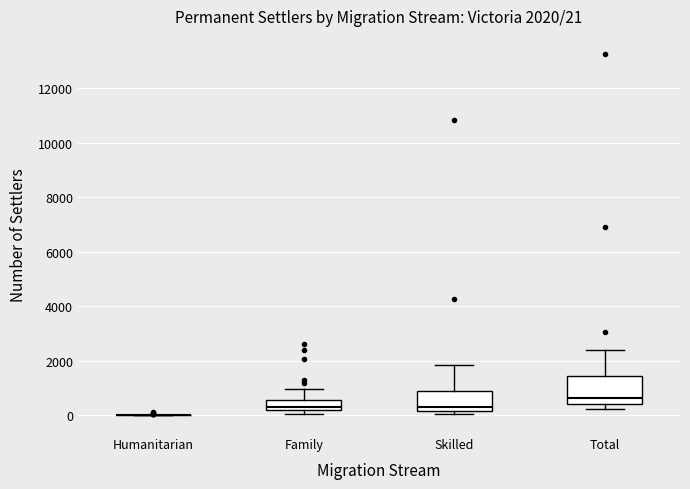

Which box is the tallest, from its lower edge to its upper edge?

Total